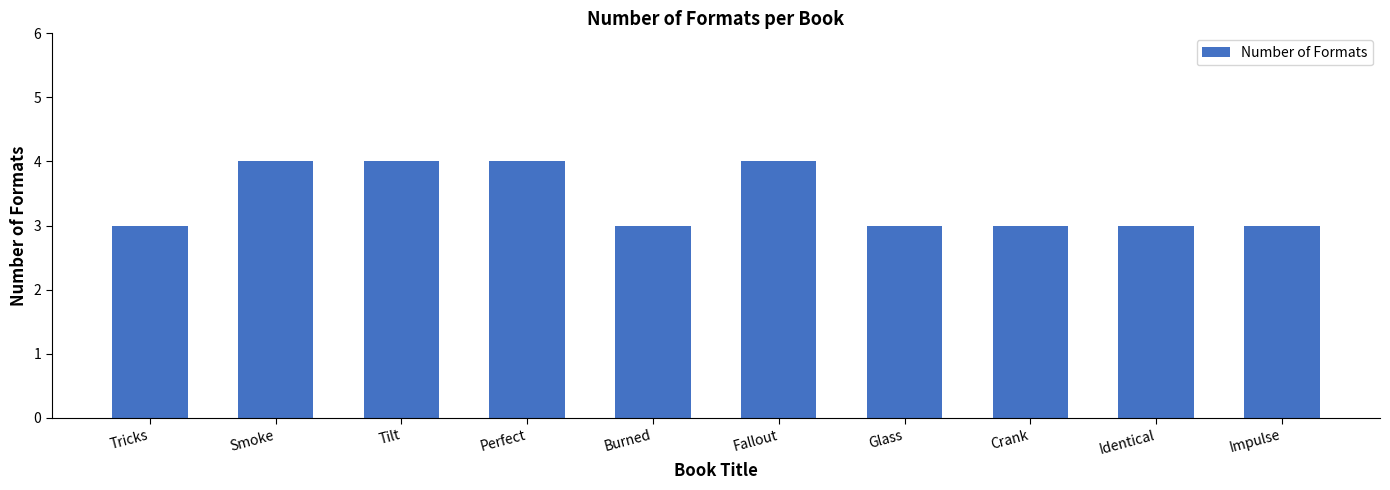

Count the number of data series in this chart.

1